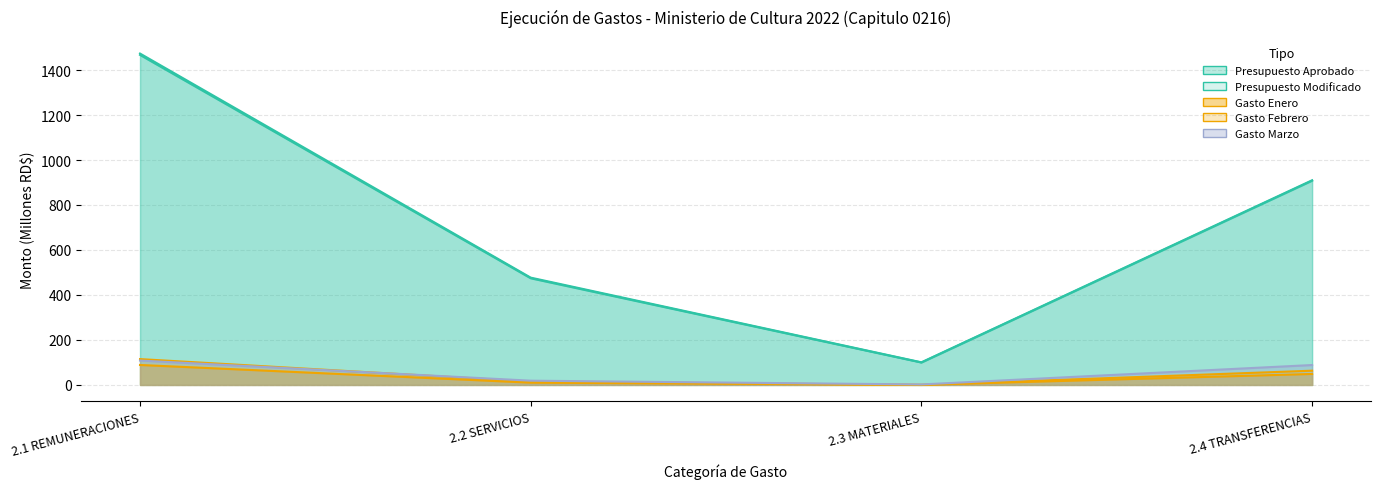

True or false: Gasto Enero has a value of 88.7 at 2.1 REMUNERACIONES.

True